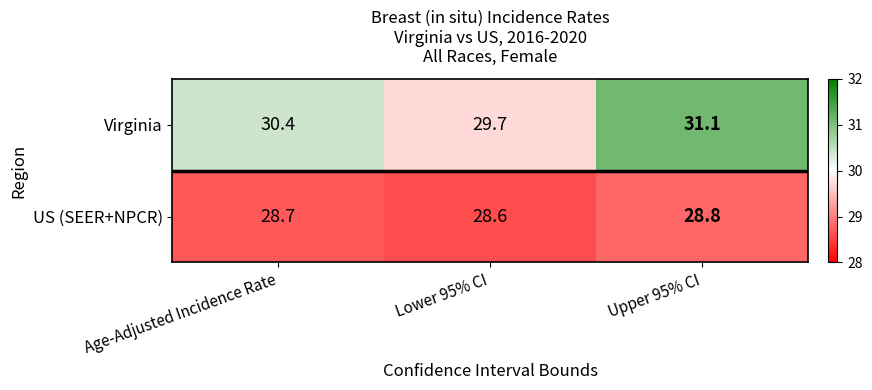

Between Age-Adjusted Incidence Rate and Lower 95% CI, which series saw the biggest shift?

Virginia